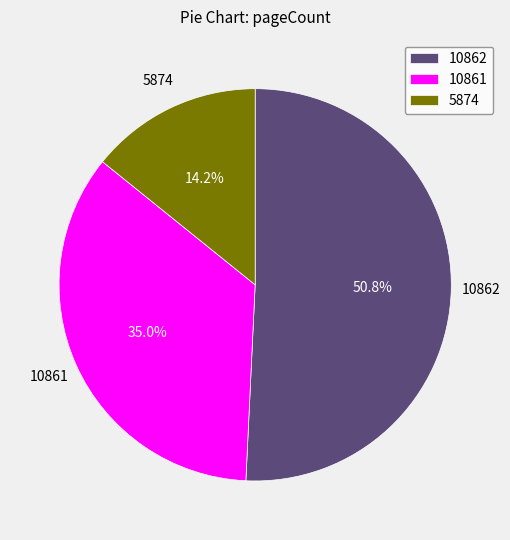

To the nearest percent, what percentage of the pie is 10862?

51%